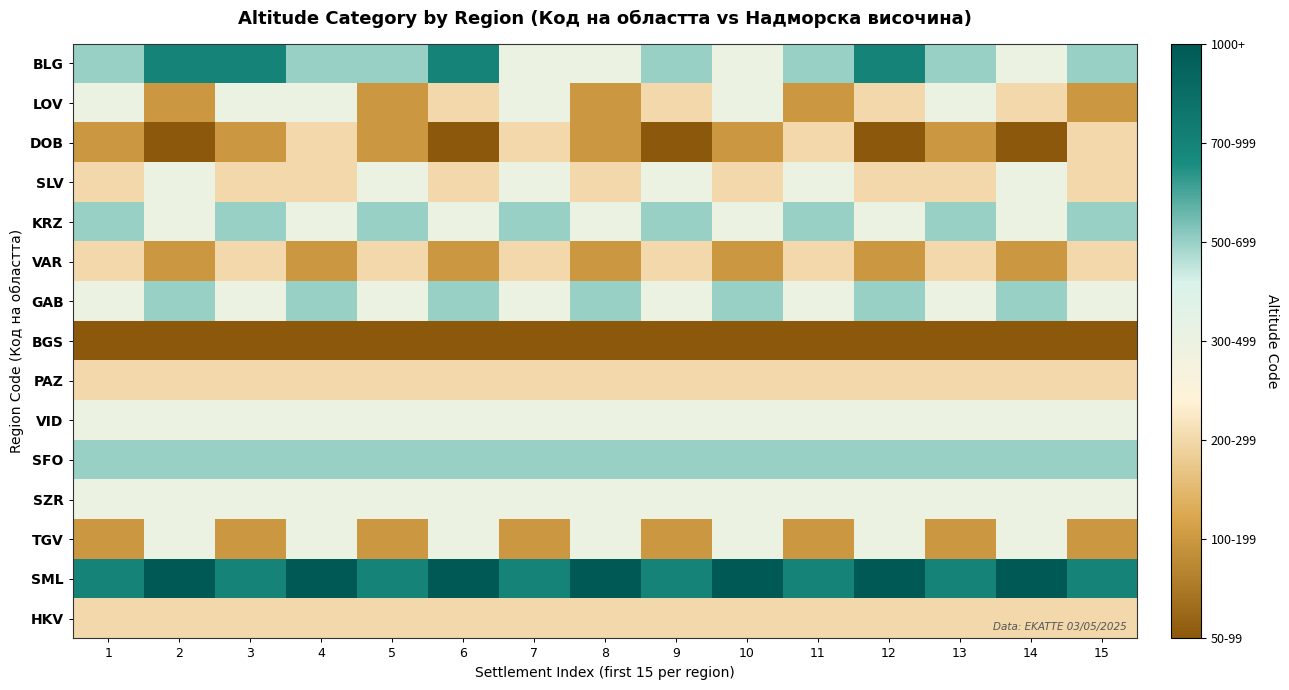

Reading left to right, extract all data points from this chart.

BLG: 1=6	2=7	3=7	4=6	5=6	6=7	7=5	8=5	9=6	10=5	11=6	12=7	13=6	14=5	15=6
LOV: 1=5	2=3	3=5	4=5	5=3	6=4	7=5	8=3	9=4	10=5	11=3	12=4	13=5	14=4	15=3
DOB: 1=3	2=2	3=3	4=4	5=3	6=2	7=4	8=3	9=2	10=3	11=4	12=2	13=3	14=2	15=4
SLV: 1=4	2=5	3=4	4=4	5=5	6=4	7=5	8=4	9=5	10=4	11=5	12=4	13=4	14=5	15=4
KRZ: 1=6	2=5	3=6	4=5	5=6	6=5	7=6	8=5	9=6	10=5	11=6	12=5	13=6	14=5	15=6
VAR: 1=4	2=3	3=4	4=3	5=4	6=3	7=4	8=3	9=4	10=3	11=4	12=3	13=4	14=3	15=4
GAB: 1=5	2=6	3=5	4=6	5=5	6=6	7=5	8=6	9=5	10=6	11=5	12=6	13=5	14=6	15=5
BGS: 1=2	2=2	3=2	4=2	5=2	6=2	7=2	8=2	9=2	10=2	11=2	12=2	13=2	14=2	15=2
PAZ: 1=4	2=4	3=4	4=4	5=4	6=4	7=4	8=4	9=4	10=4	11=4	12=4	13=4	14=4	15=4
VID: 1=5	2=5	3=5	4=5	5=5	6=5	7=5	8=5	9=5	10=5	11=5	12=5	13=5	14=5	15=5
SFO: 1=6	2=6	3=6	4=6	5=6	6=6	7=6	8=6	9=6	10=6	11=6	12=6	13=6	14=6	15=6
SZR: 1=5	2=5	3=5	4=5	5=5	6=5	7=5	8=5	9=5	10=5	11=5	12=5	13=5	14=5	15=5
TGV: 1=3	2=5	3=3	4=5	5=3	6=5	7=3	8=5	9=3	10=5	11=3	12=5	13=3	14=5	15=3
SML: 1=7	2=8	3=7	4=8	5=7	6=8	7=7	8=8	9=7	10=8	11=7	12=8	13=7	14=8	15=7
HKV: 1=4	2=4	3=4	4=4	5=4	6=4	7=4	8=4	9=4	10=4	11=4	12=4	13=4	14=4	15=4